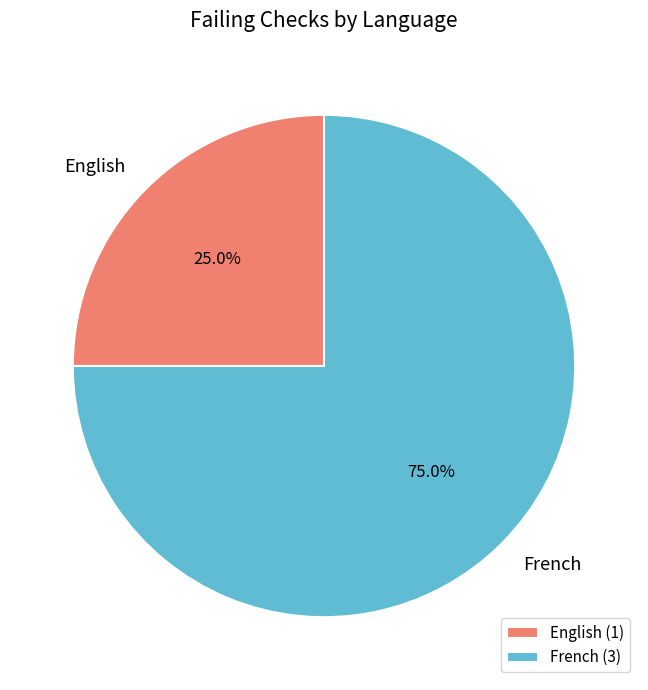

What is the total percentage of English and French?

100.0%